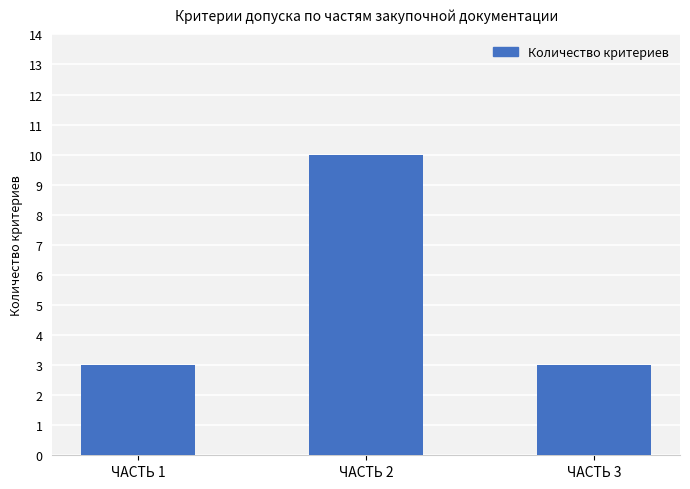

Reading left to right, list all the values displayed in this chart.

3	10	3